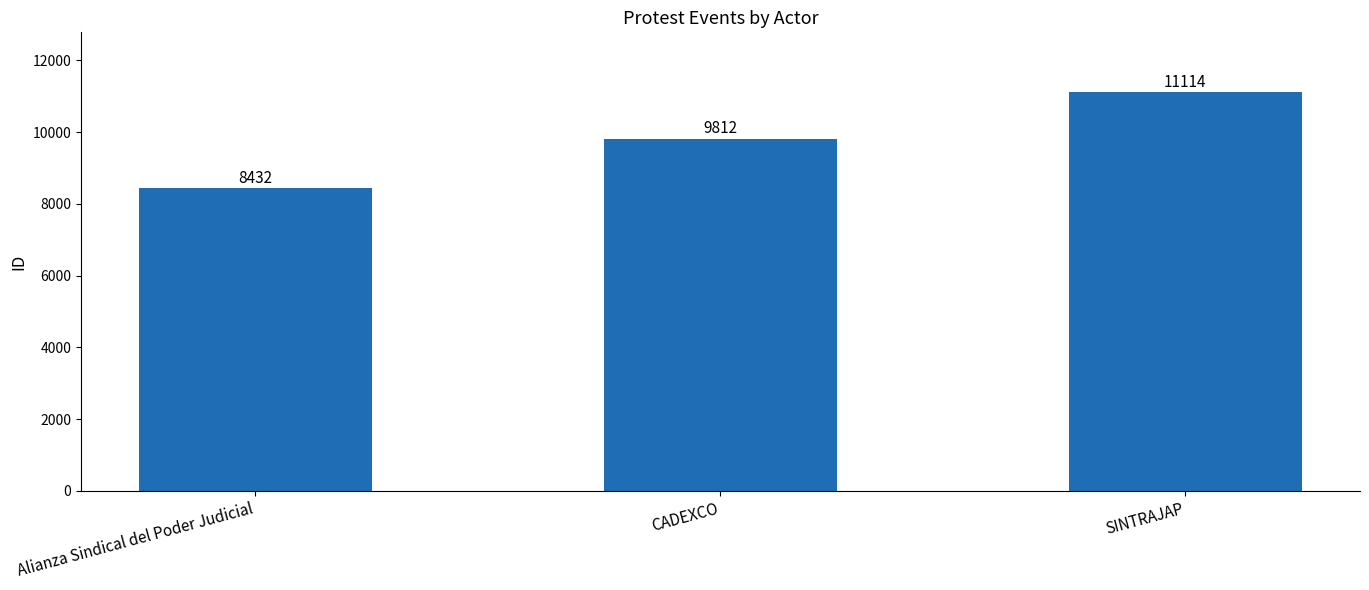

Reading left to right, what are all the values shown in this chart?

Alianza Sindical del Poder Judicial=8432	CADEXCO=9812	SINTRAJAP=11114